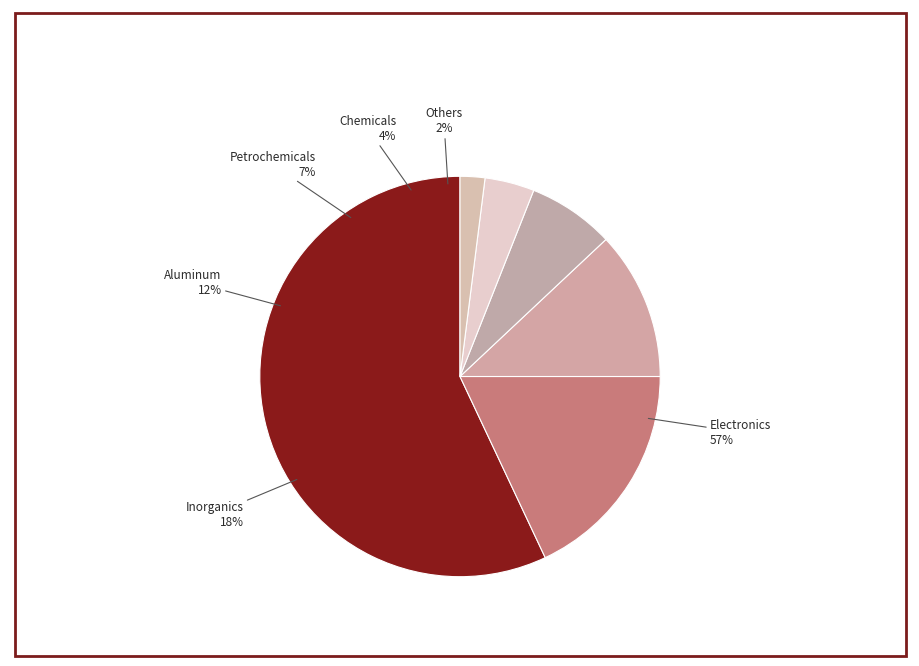

To the nearest percent, what percentage of the pie is Inorganics?

18%